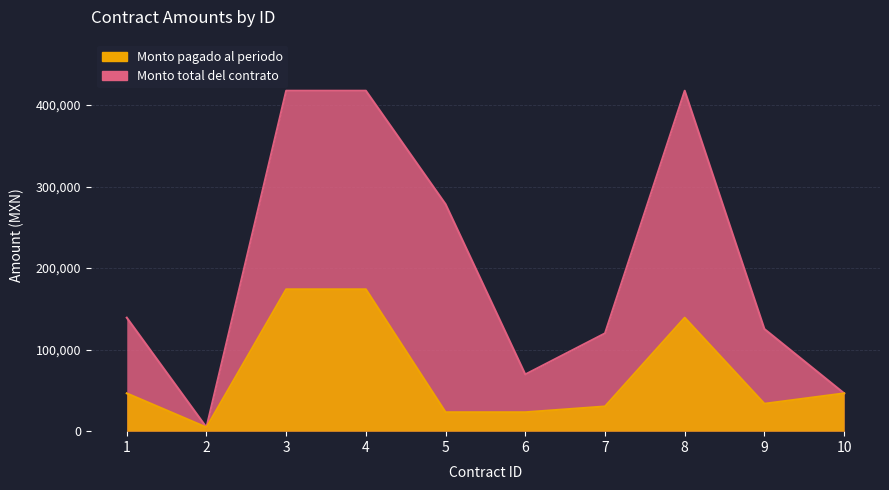

What is the highest value of the Monto total del contrato series?

417600.0